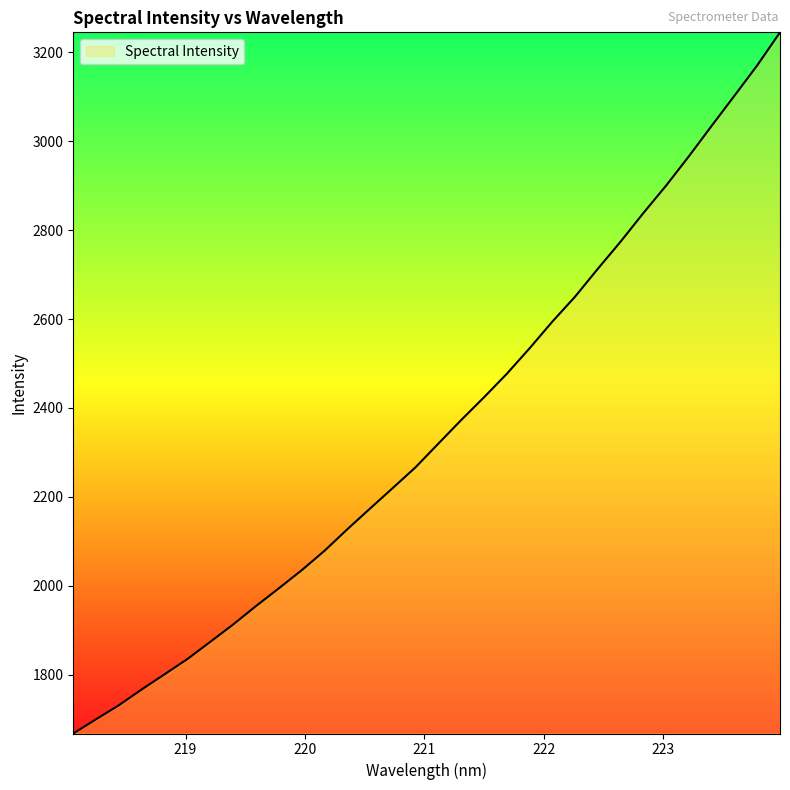

What is the difference between the maximum and minimum values?

1577.7